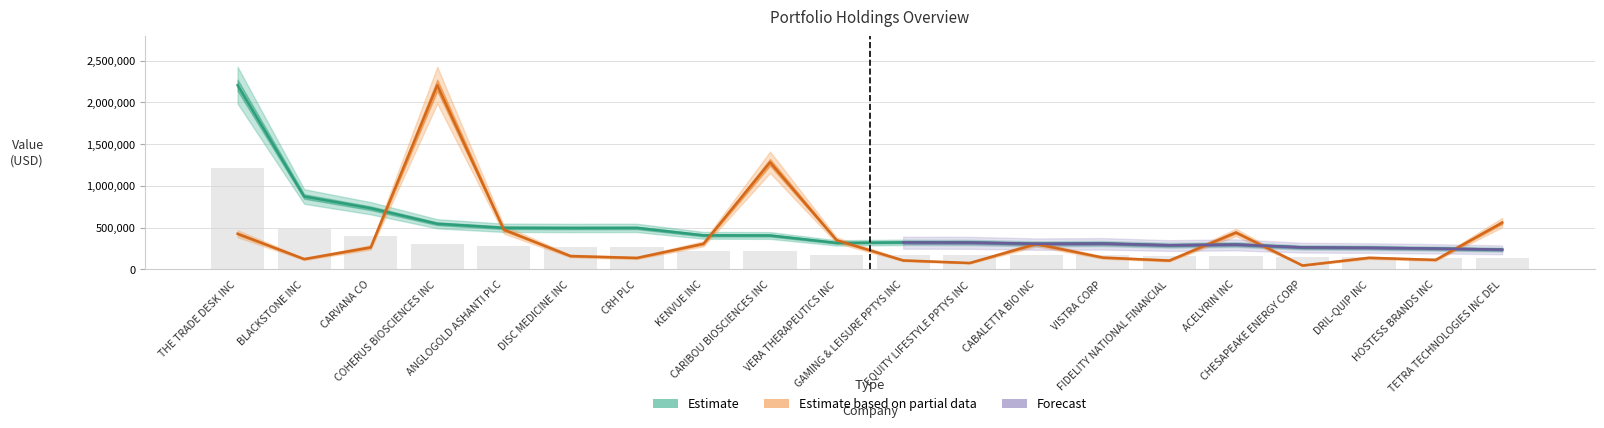

At which label does Shares reach its minimum?

CHESAPEAKE ENERGY CORP